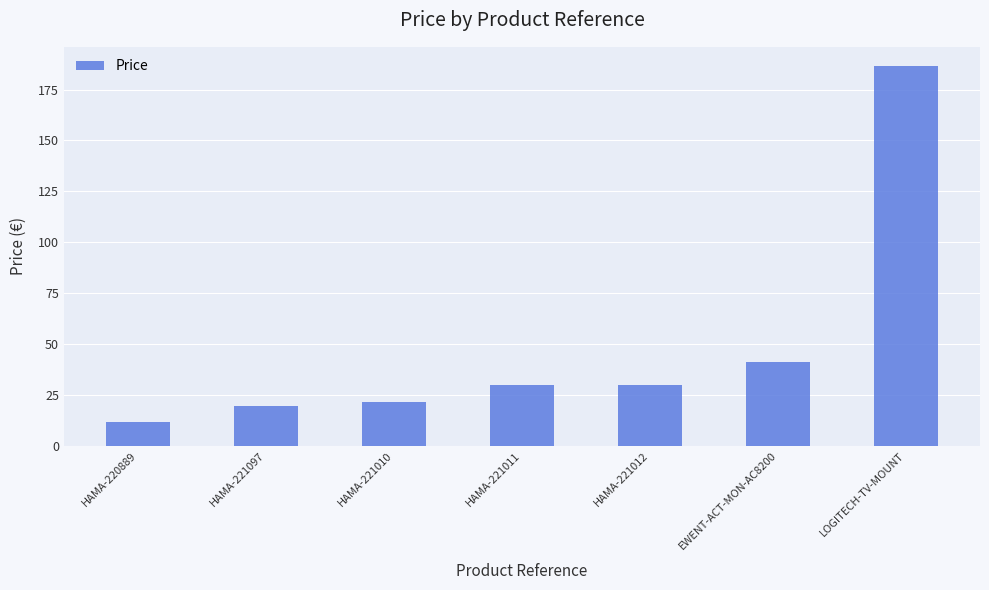

Which label corresponds to the smallest value in the chart?

HAMA-220889